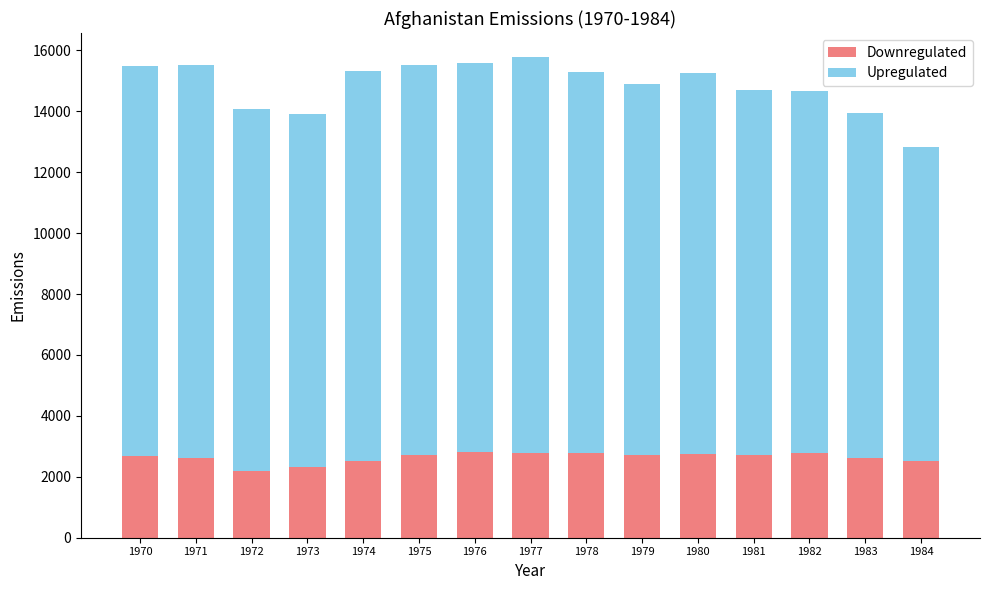

How many categories are shown in the chart?

15